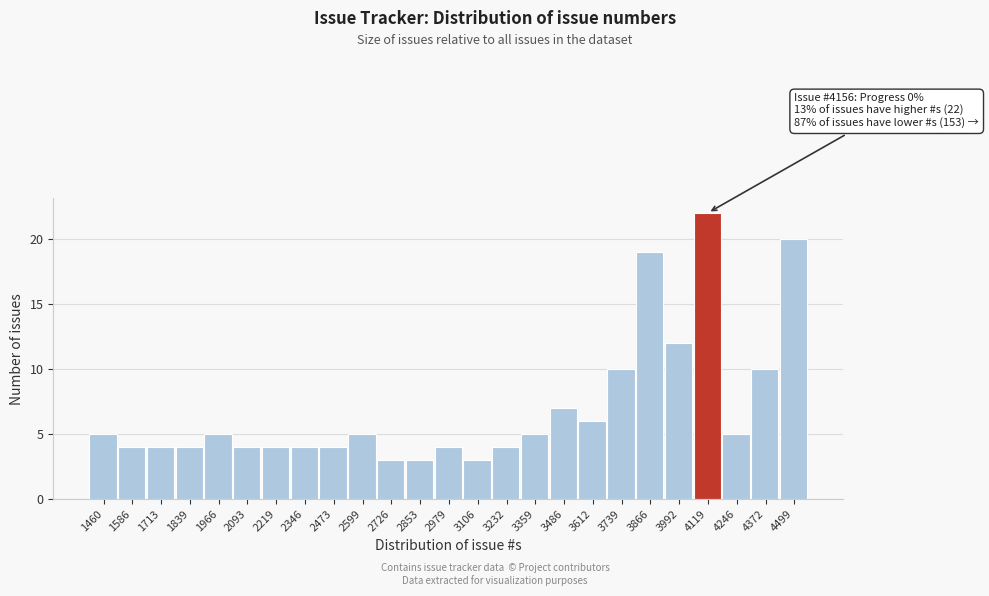

Reading left to right, what are all the values shown in this chart?

5	4	4	4	5	4	4	4	4	5	3	3	4	3	4	5	7	6	10	19	12	22	5	10	20